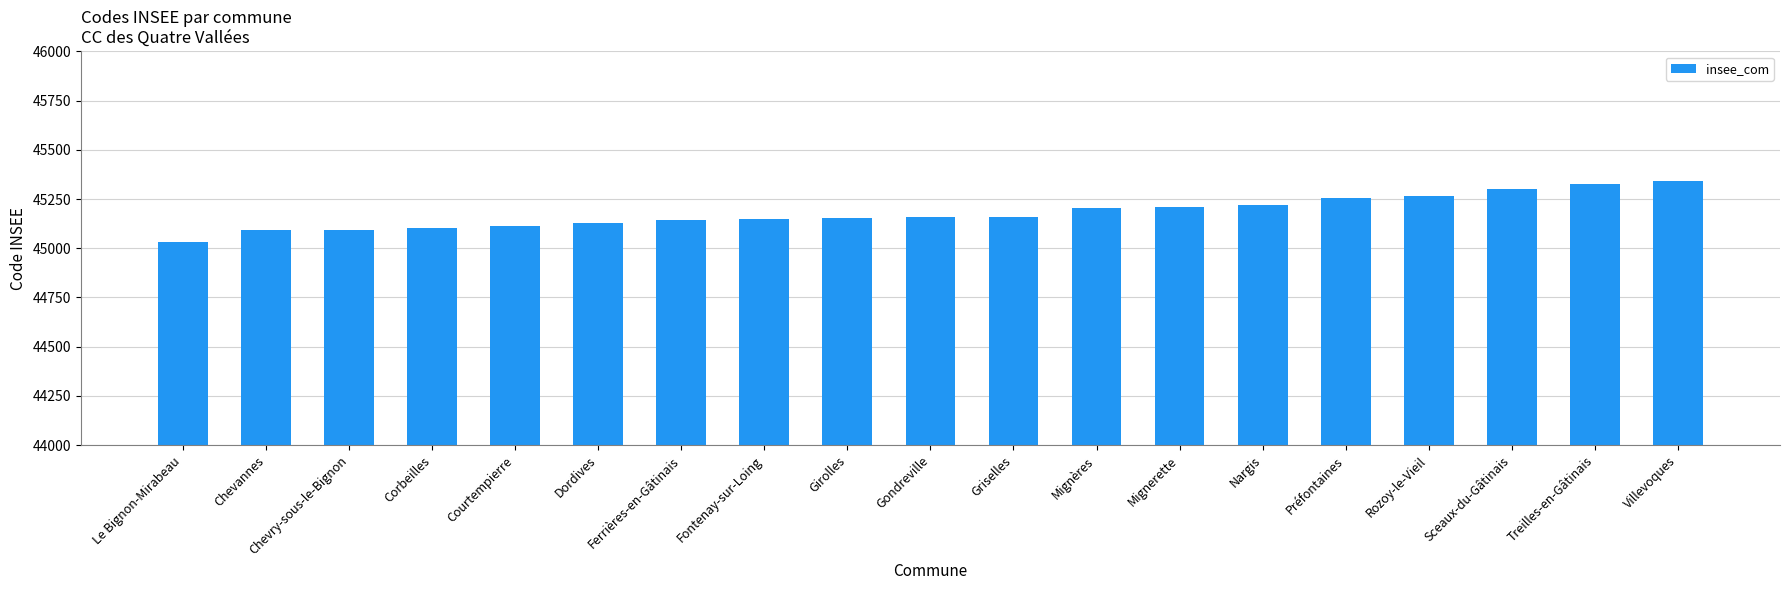

Read the value at Chevannes.

45091